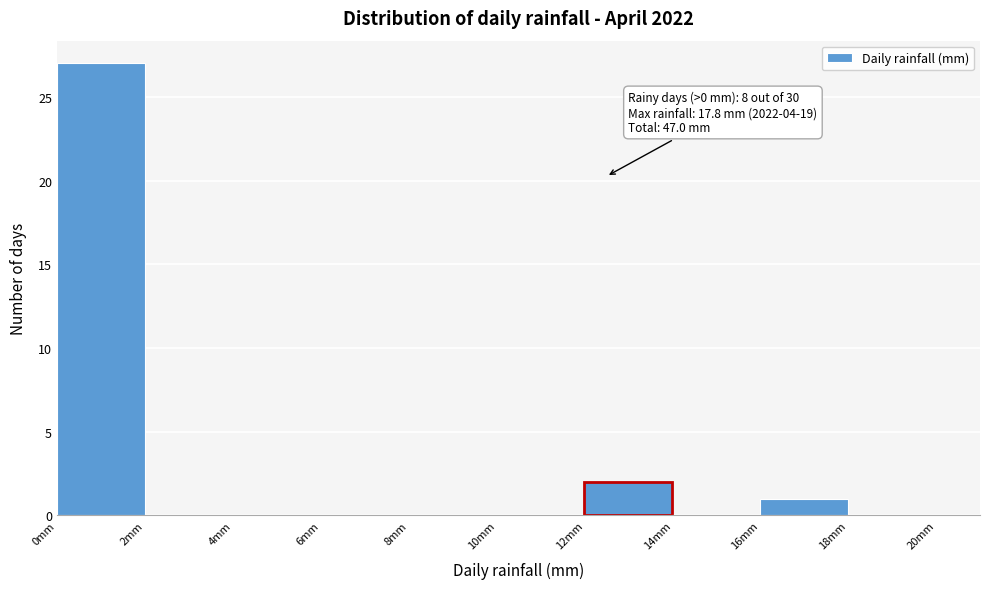

Which range on the x-axis has the tallest bar?

0 to 2